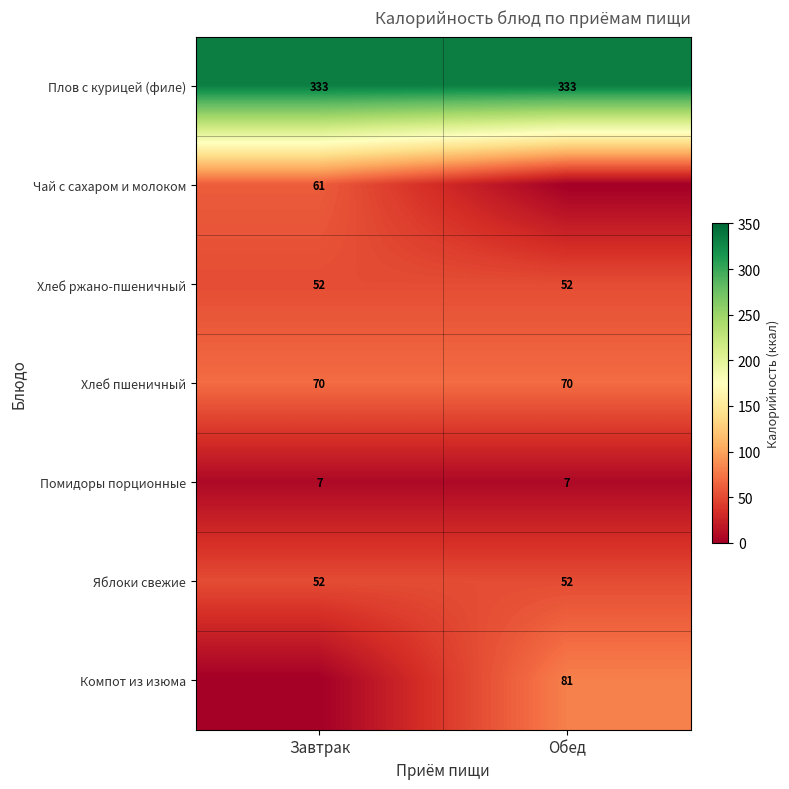

Read the Яблоки свежие value at Обед.

52